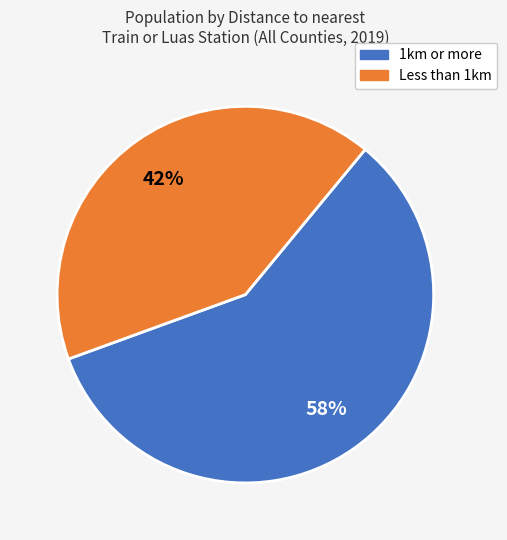

To the nearest percent, what is the average slice percentage?

50%